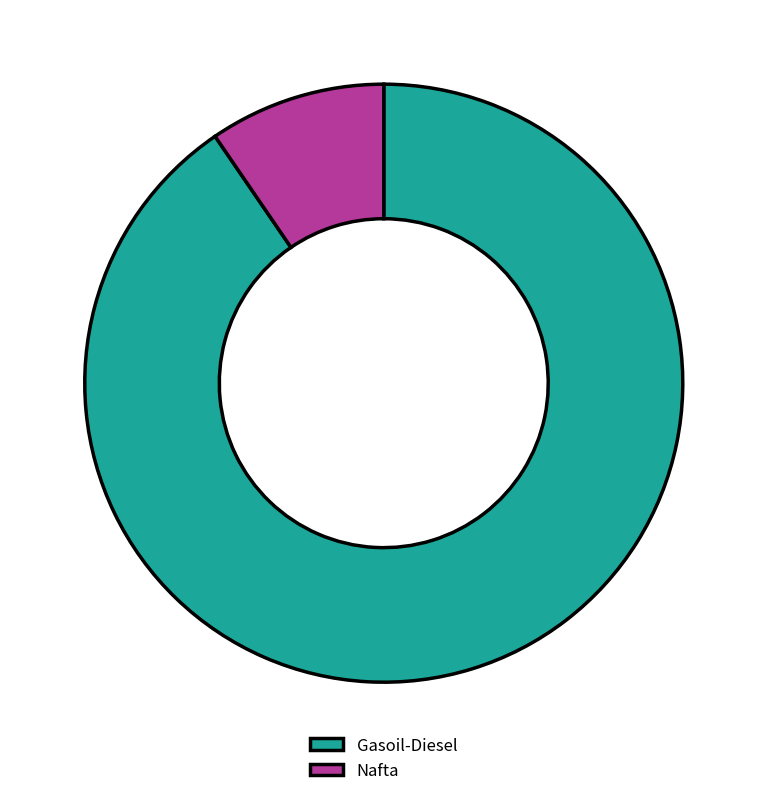

Which slice represents more than half of the pie?

Gasoil-Diesel